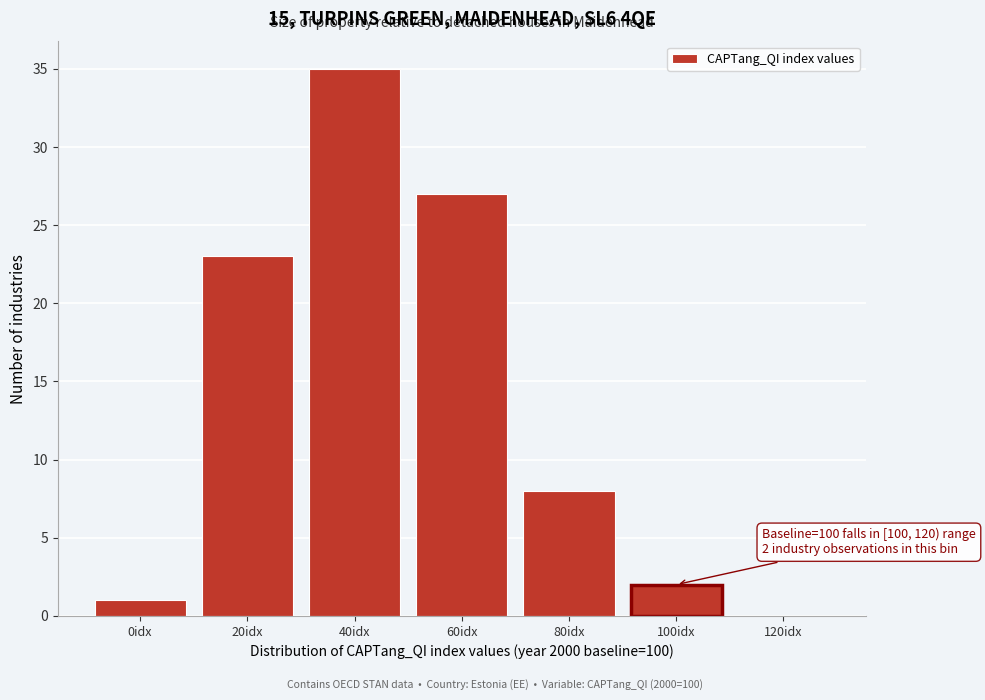

Reading left to right, extract all data points from this chart.

0idx=1	20idx=23	40idx=35	60idx=27	80idx=8	100idx=2	120idx=0